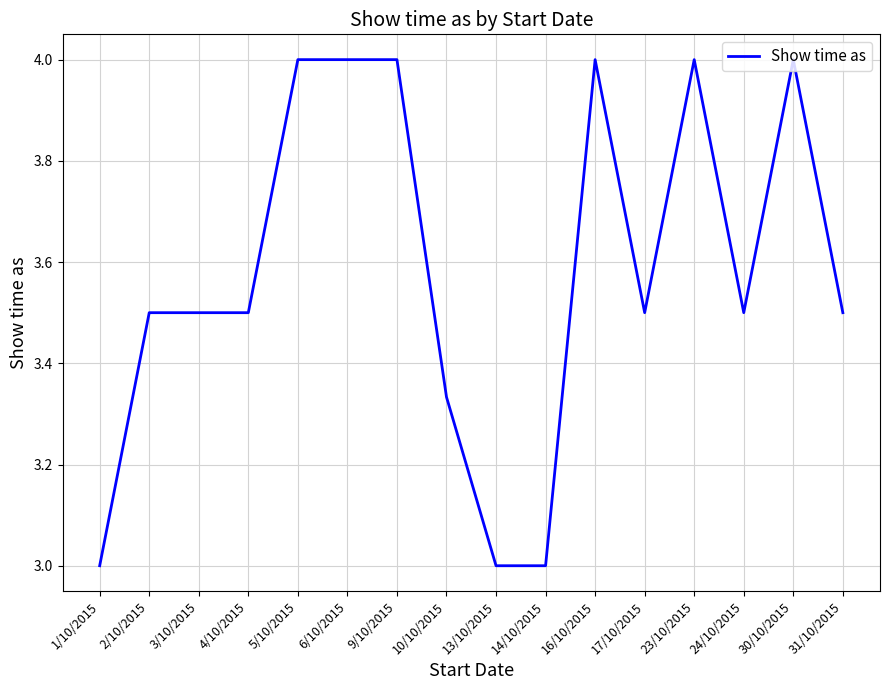

True or false: the data shows 3.5 at 2/10/2015.

True